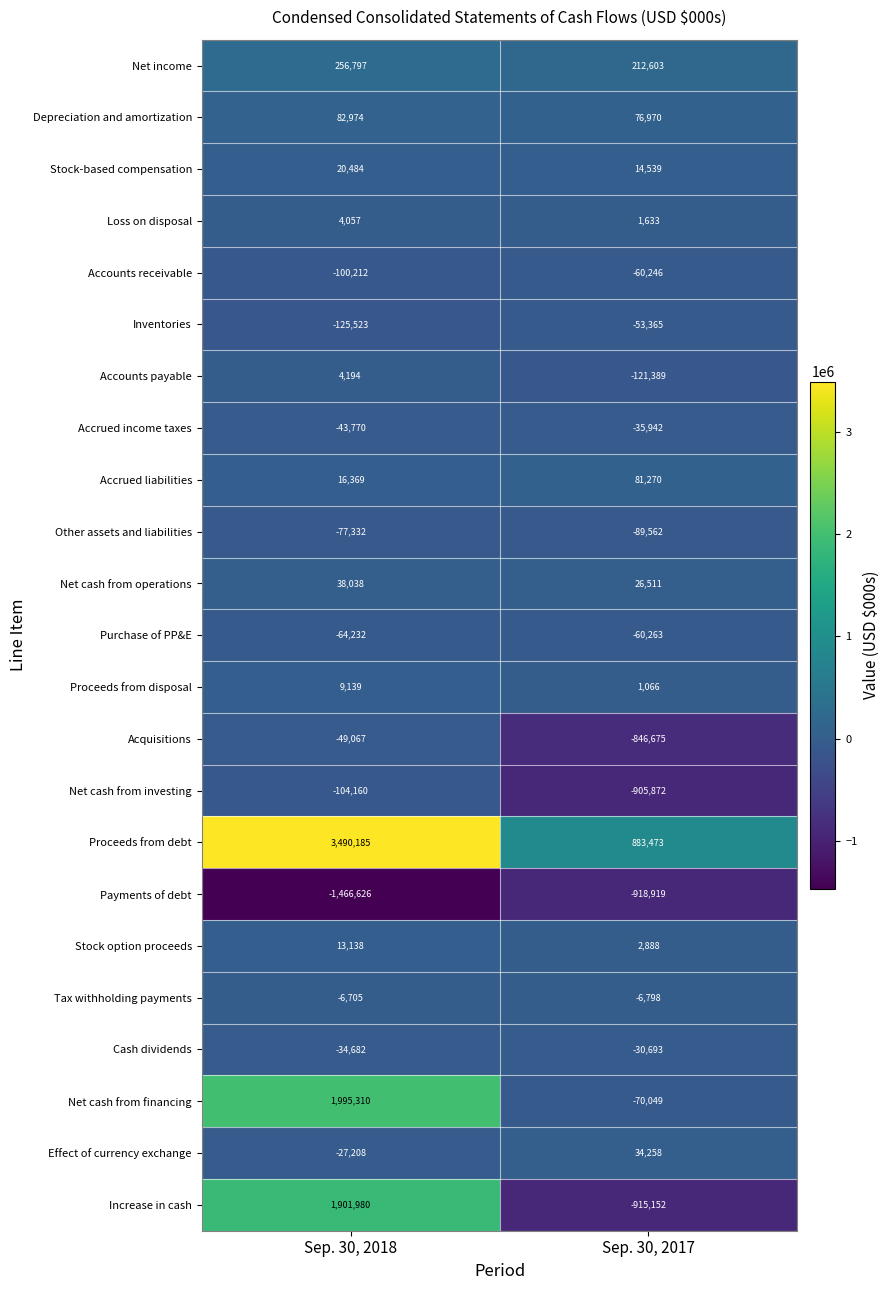

What is the sum of the Accrued income taxes values at Sep. 30, 2018 and Sep. 30, 2017?

-79712